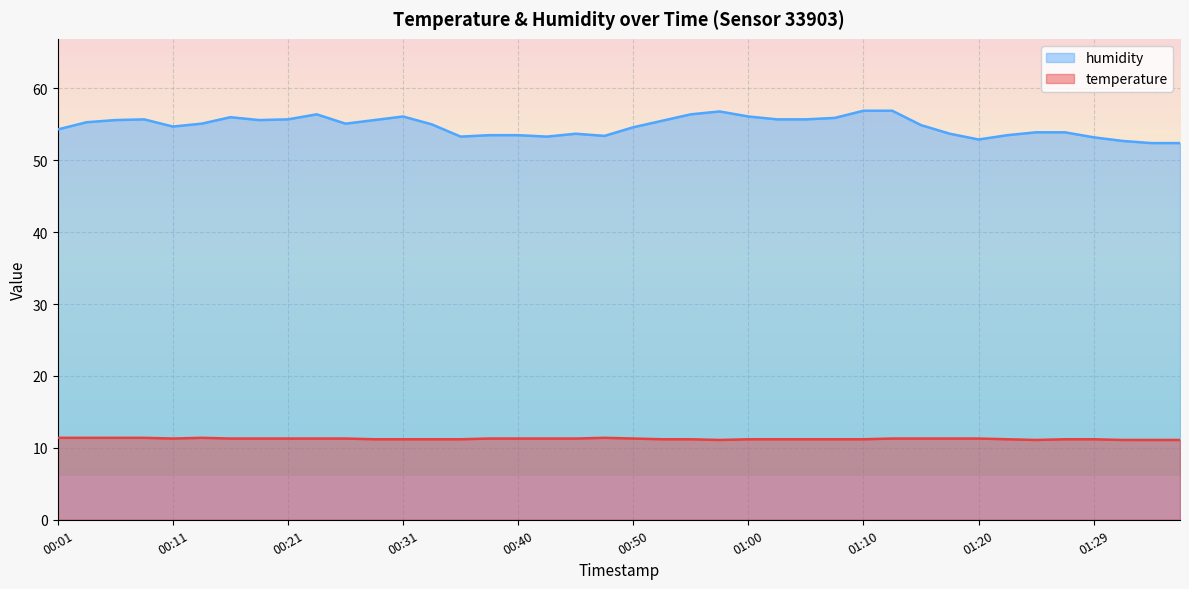

Reading left to right, what are all the values shown in this chart?

temperature: 11.4	11.4	11.4	11.4	11.3	11.4	11.3	11.3	11.3	11.3	11.3	11.2	11.2	11.2	11.2	11.3	11.3	11.3	11.3	11.4	11.3	11.2	11.2	11.1	11.2	11.2	11.2	11.2	11.2	11.3	11.3	11.3	11.3	11.2	11.1	11.2	11.2	11.1	11.1	11.1
humidity: 54.3	55.3	55.6	55.7	54.7	55.1	56.0	55.6	55.7	56.4	55.1	55.6	56.1	55.0	53.3	53.5	53.5	53.3	53.7	53.4	54.6	55.5	56.4	56.8	56.1	55.7	55.7	55.9	56.9	56.9	54.9	53.7	52.9	53.5	53.9	53.9	53.2	52.7	52.4	52.4